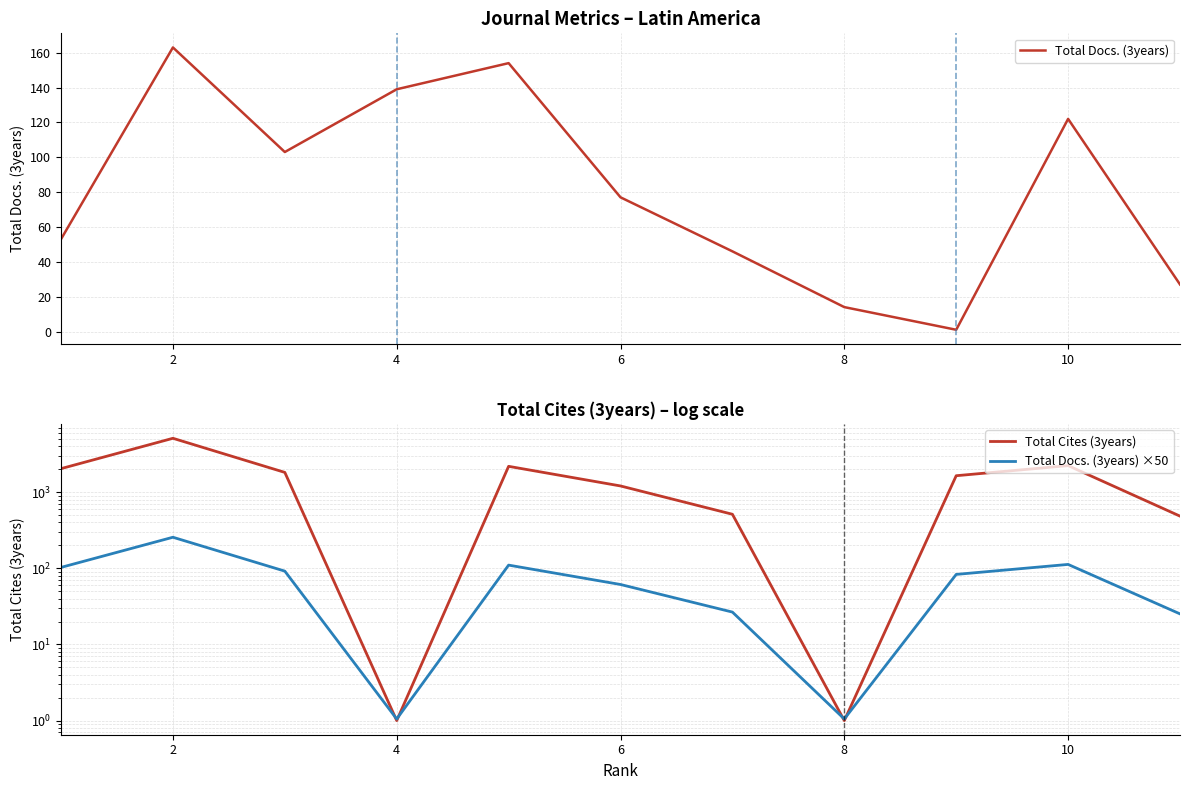

At which category does Total Cites (3years) reach its first local peak?

2